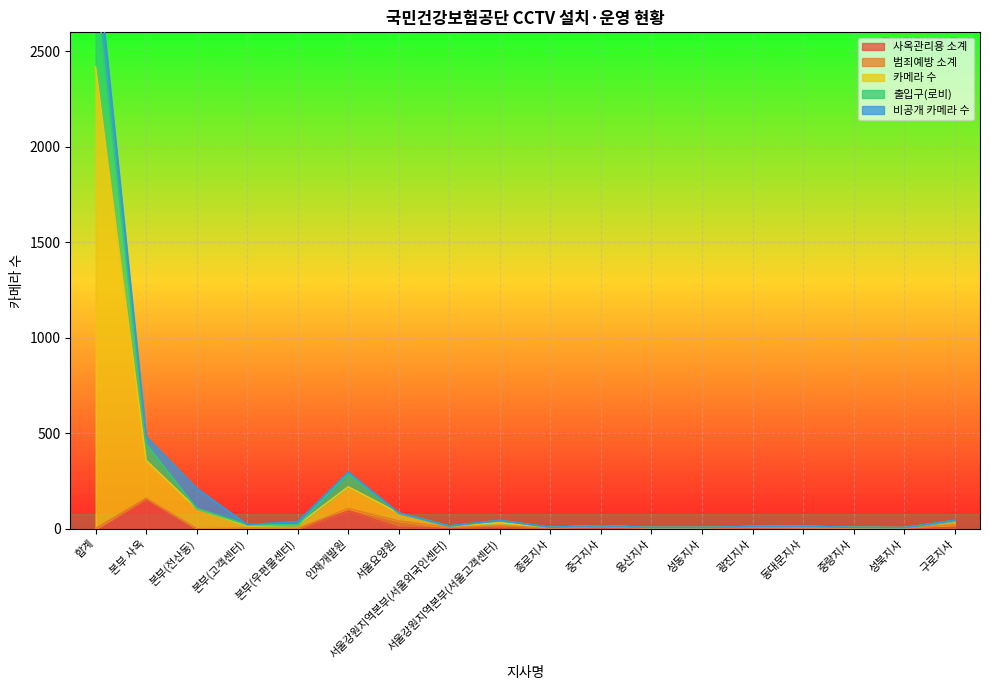

What is the maximum value for 사옥관리용 소계?

156